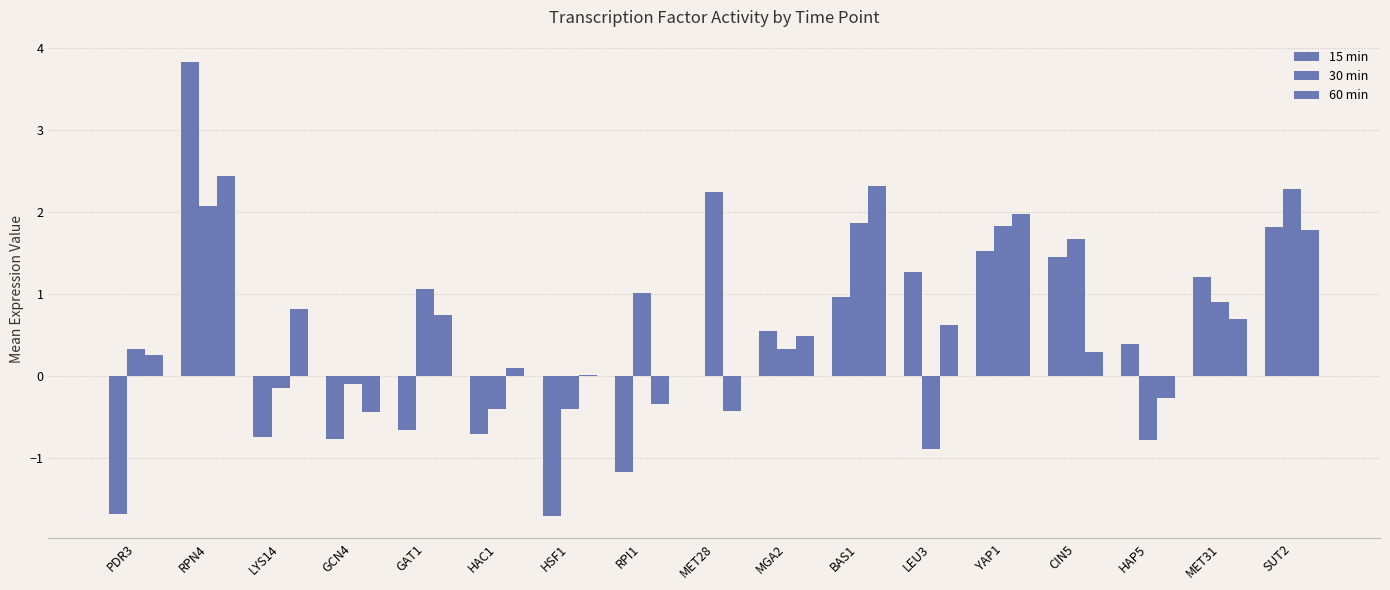

Rank the categories by 15 min value from lowest to highest.

HSF1, PDR3, RPI1, GCN4, LYS14, HAC1, GAT1, MET28, HAP5, MGA2, BAS1, MET31, LEU3, CIN5, YAP1, SUT2, RPN4